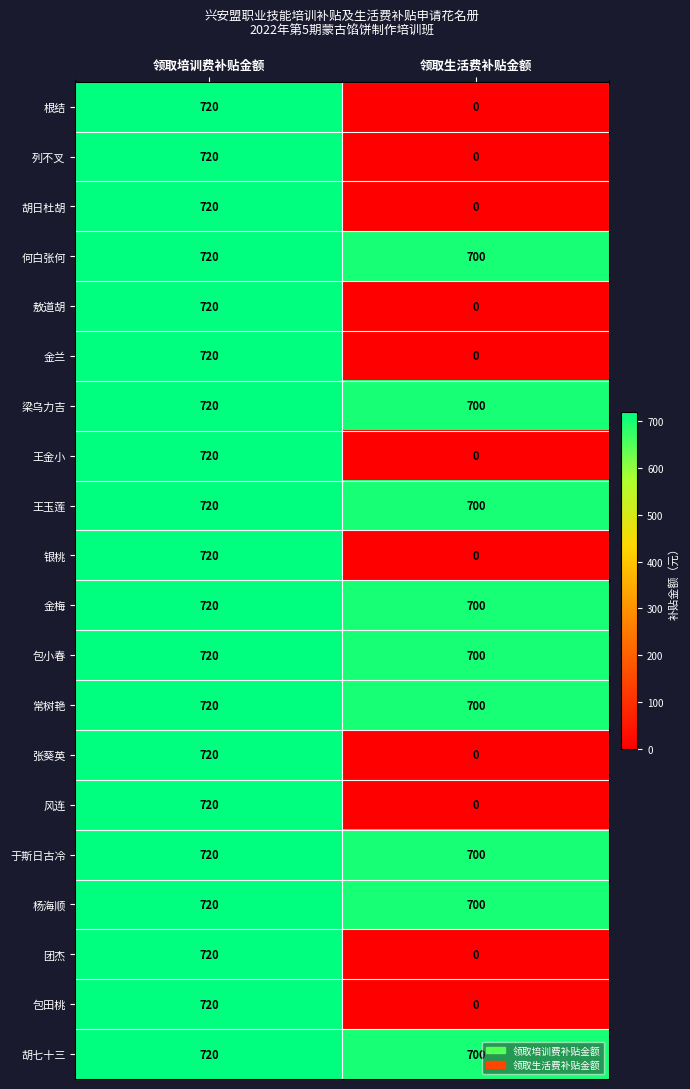

Rank the categories by 风连 value from lowest to highest.

领取生活费补贴金额, 领取培训费补贴金额